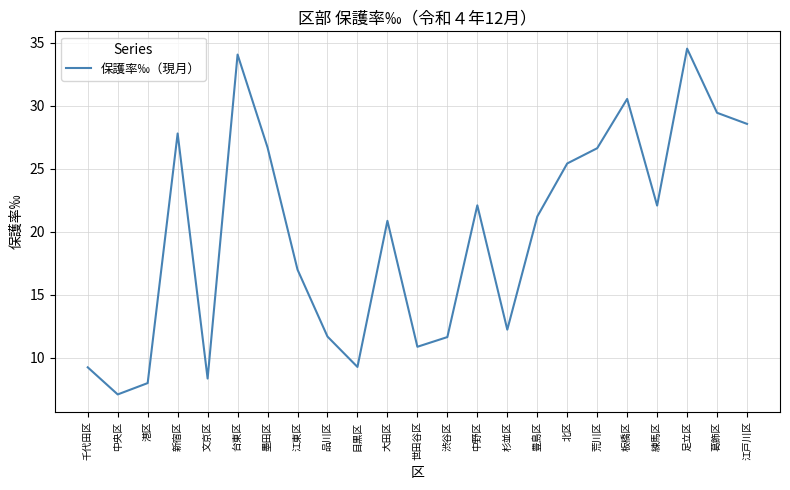

True or false: there are more than 2 points higher than both neighbors.

True